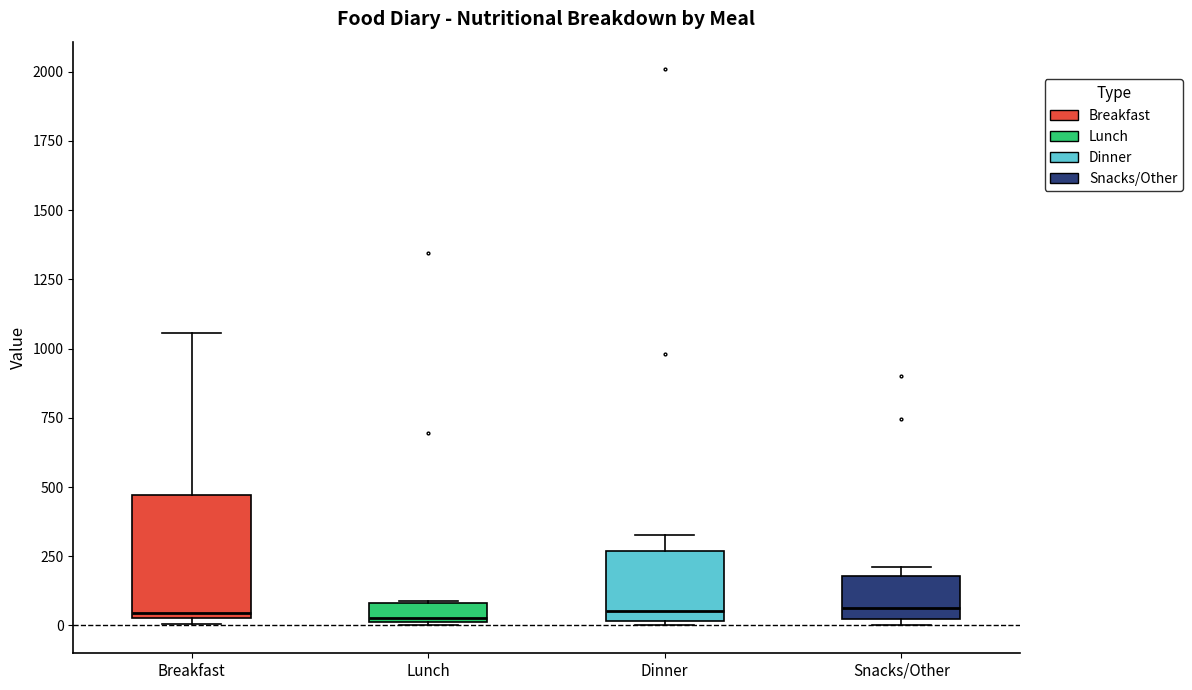

Where does the median line of the box for Dinner sit on the y-axis? The values are not printed on the chart, so give them approximately, as read against the axis.

50